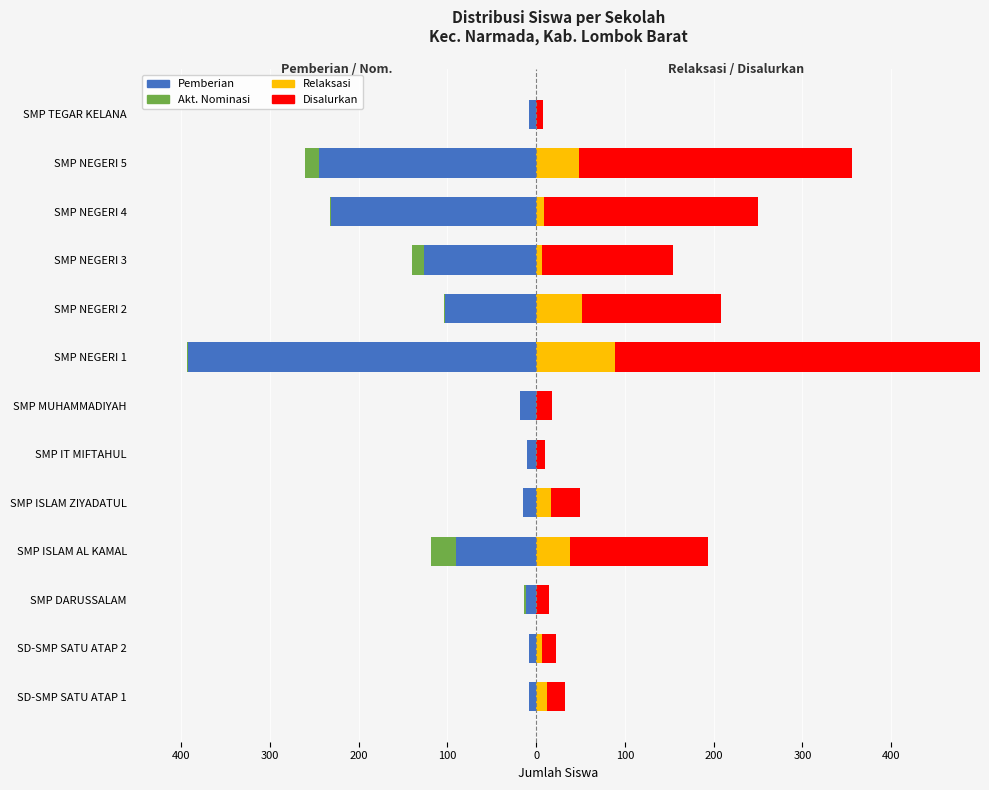

How many bars are there in each group?

4